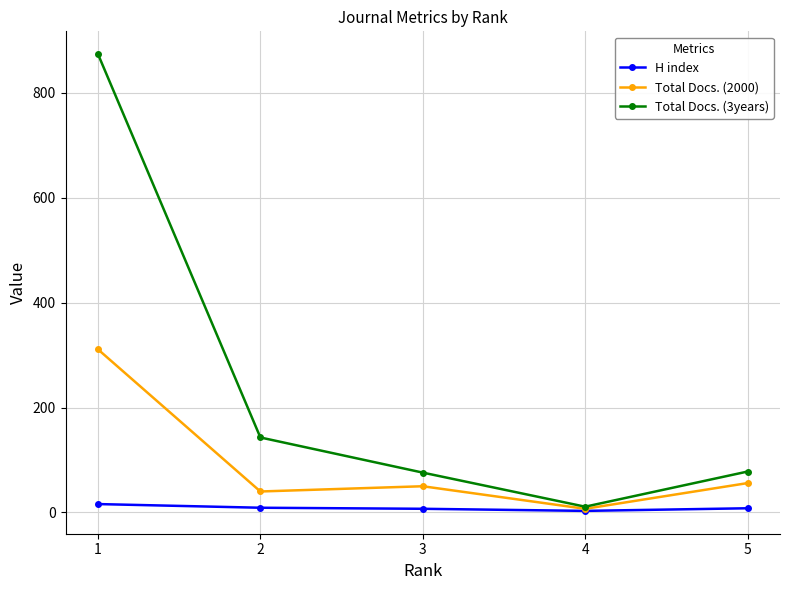

Rank the series by their average value, from lowest to highest.

H index, Total Docs. (2000), Total Docs. (3years)